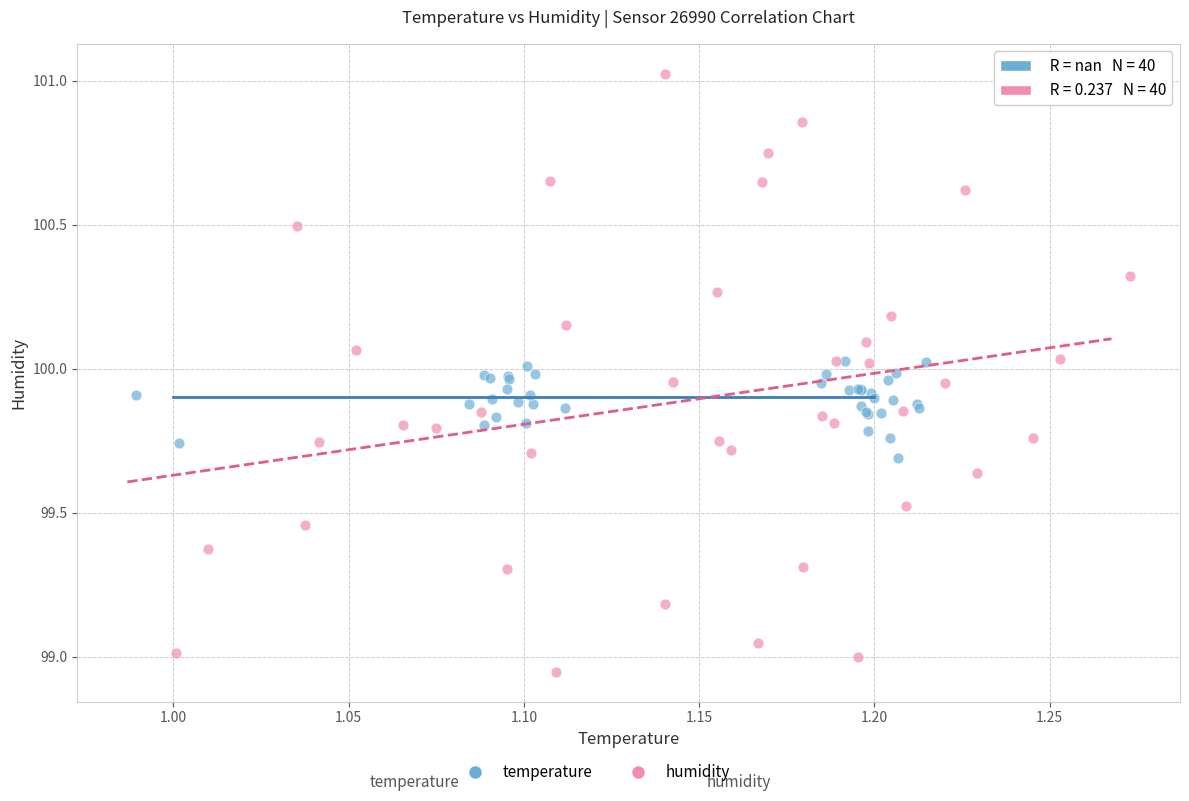

Which series contains the highest Y value?

humidity